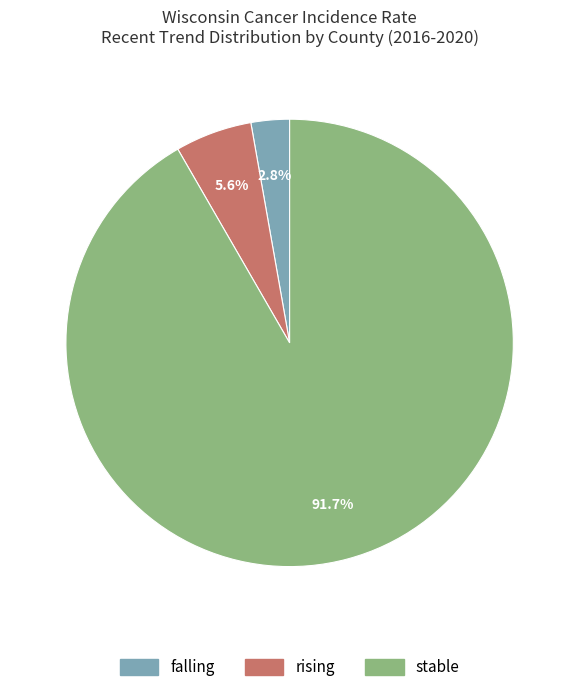

Which slice is the largest?

stable